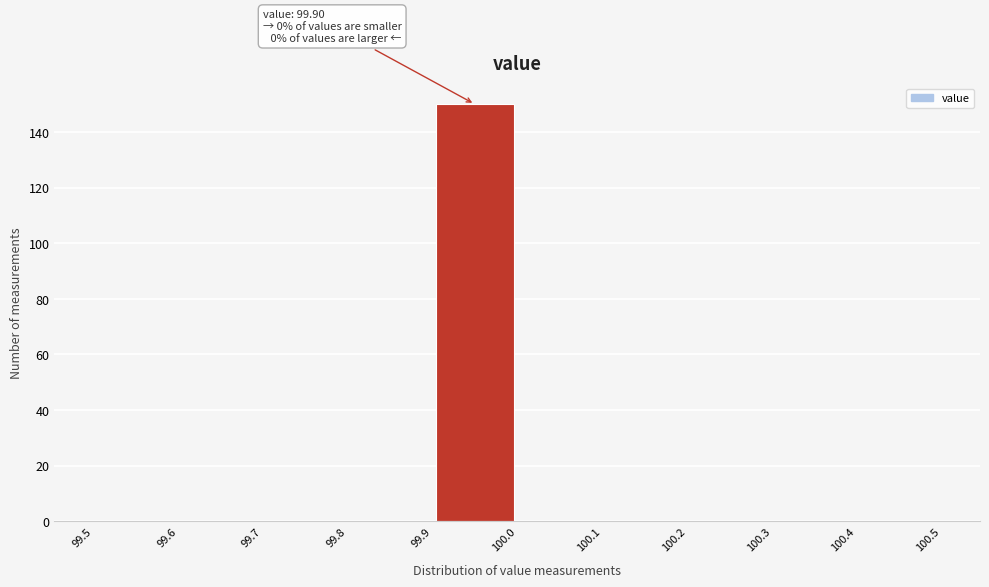

Which range on the x-axis has the tallest bar?

99.9 to 100.0